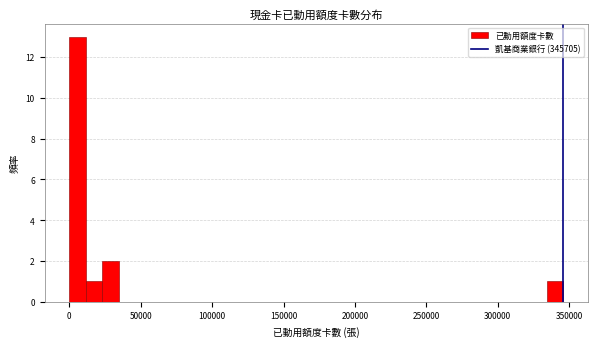

Read against the x-axis, roughly where is the centre of the tallest bar?

5000